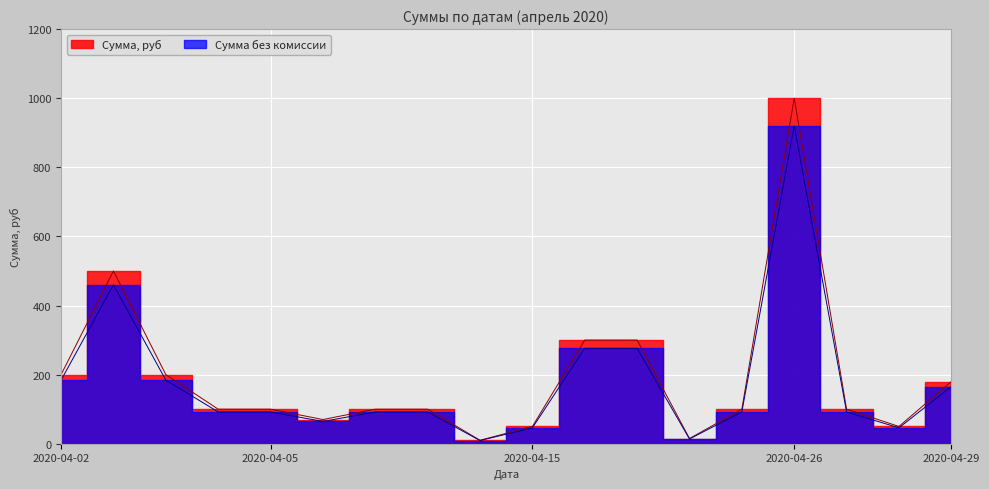

In Сумма, руб, how many points are higher than both neighbors (excluding endpoints)?

2